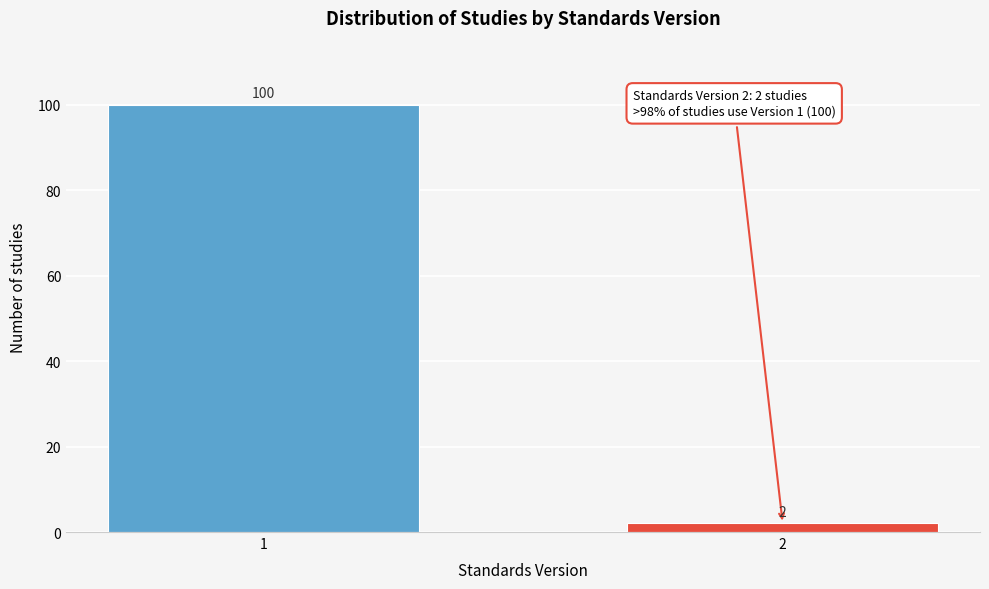

Reading left to right, list all the values displayed in this chart.

100	2